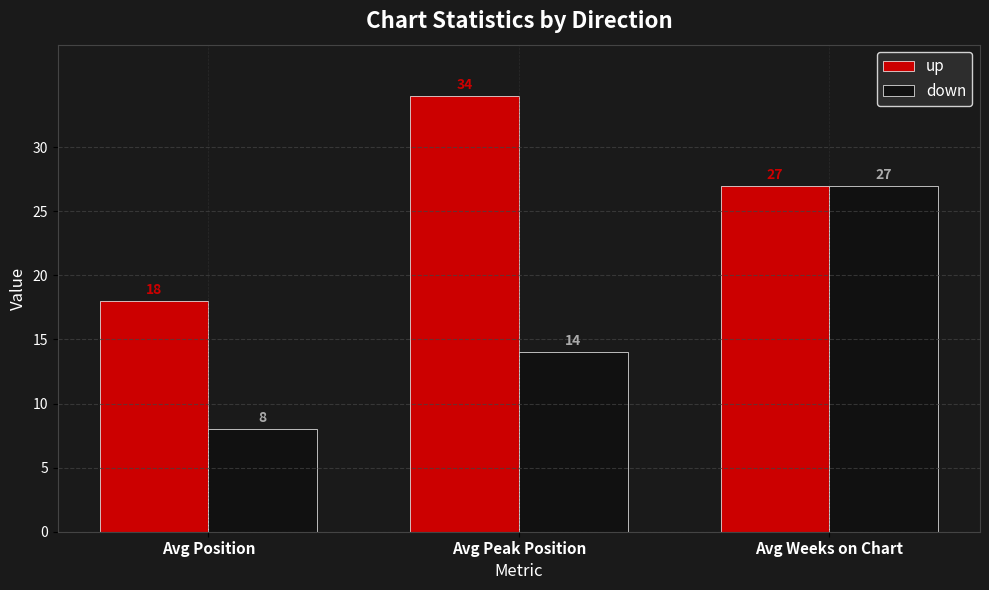

How many data points in up are less than 27?

1